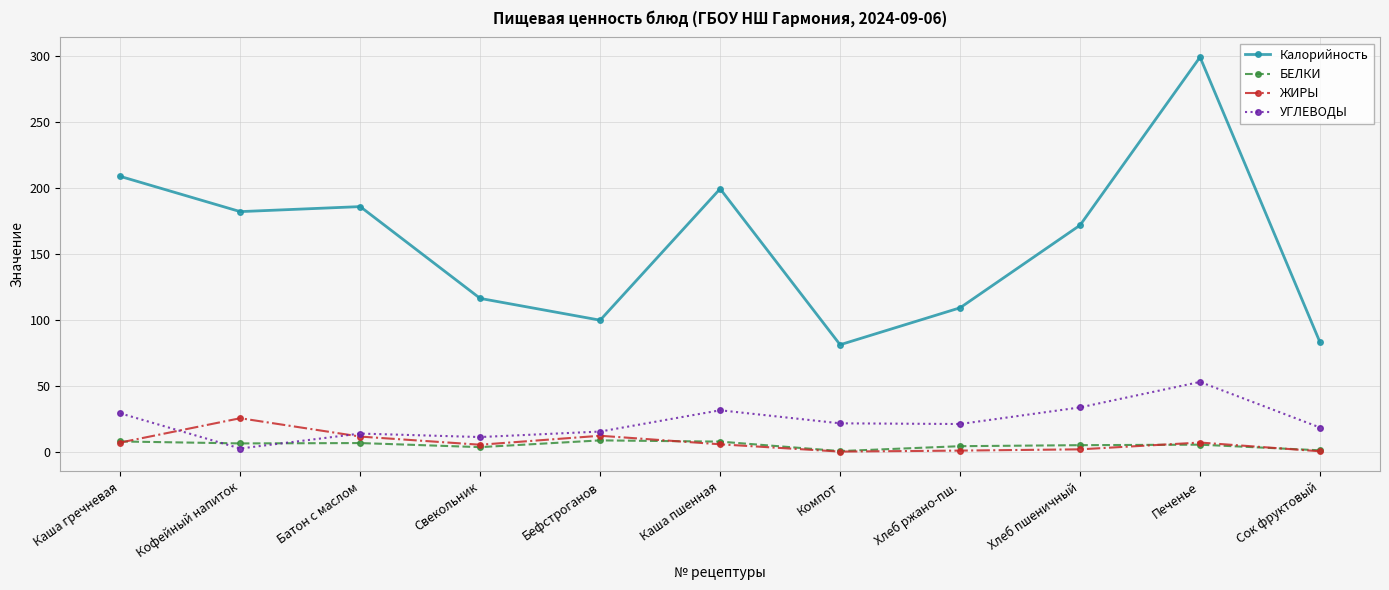

Rank the series by their maximum value, from highest to lowest.

Калорийность, УГЛЕВОДЫ, ЖИРЫ, БЕЛКИ